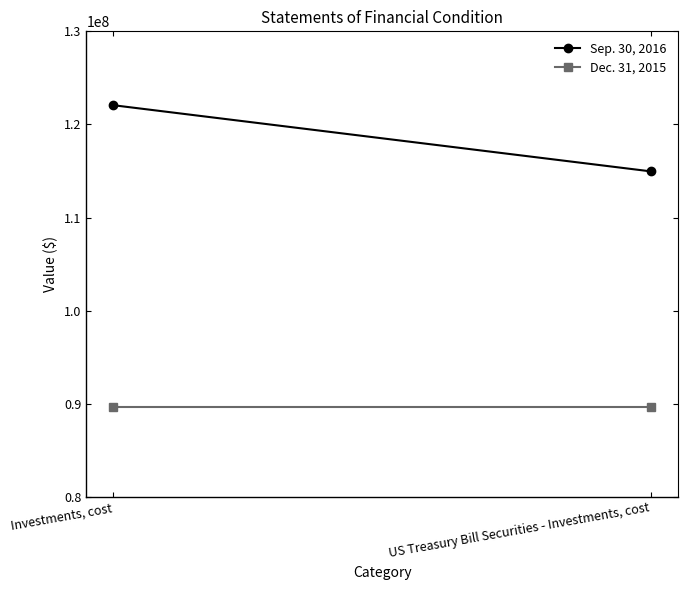

At which category is the sum across all series the highest?

Investments, cost